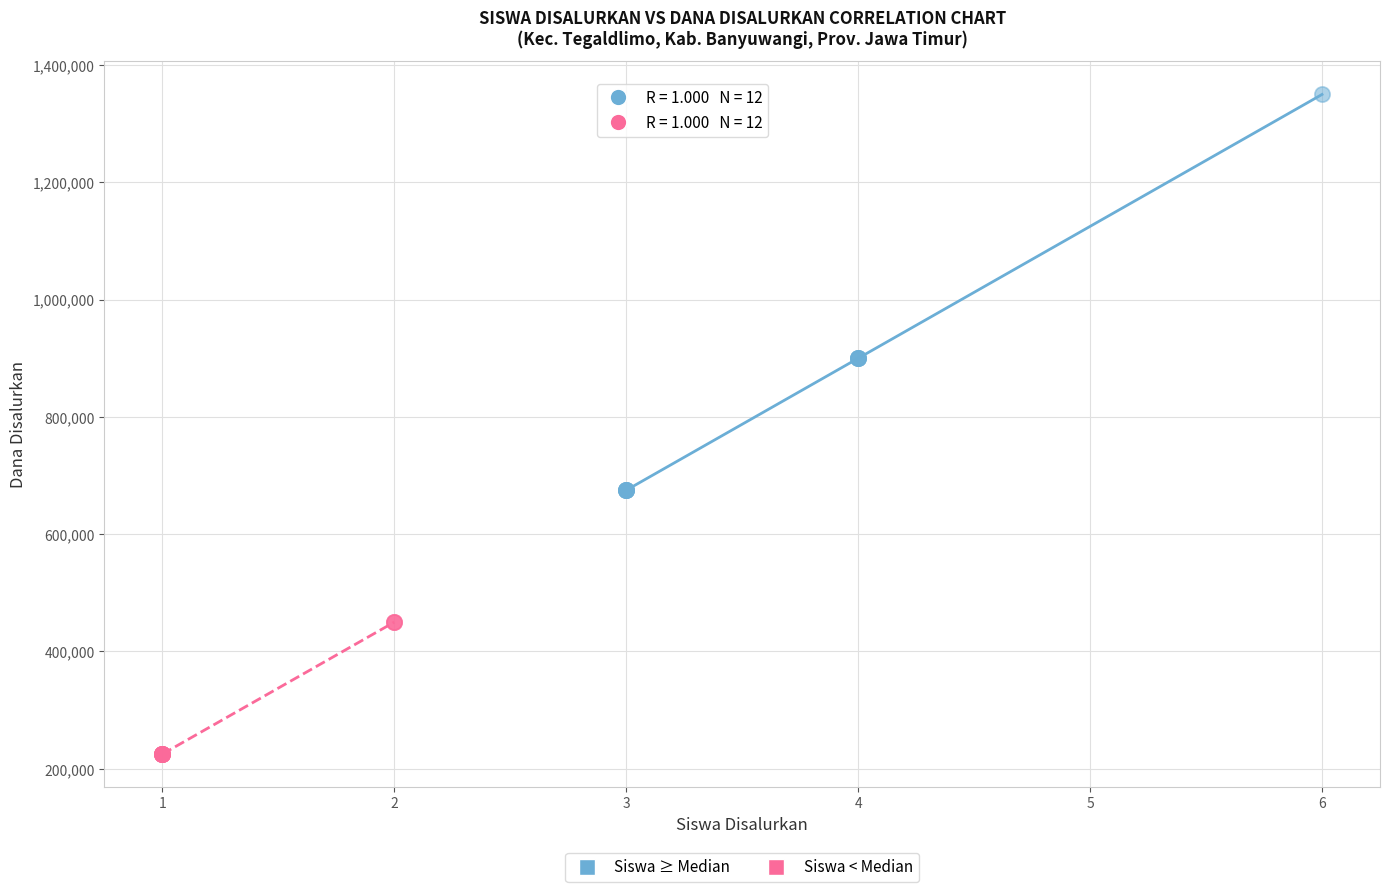

What are all the series names shown in the legend?

Siswa ≥ Median, Siswa < Median